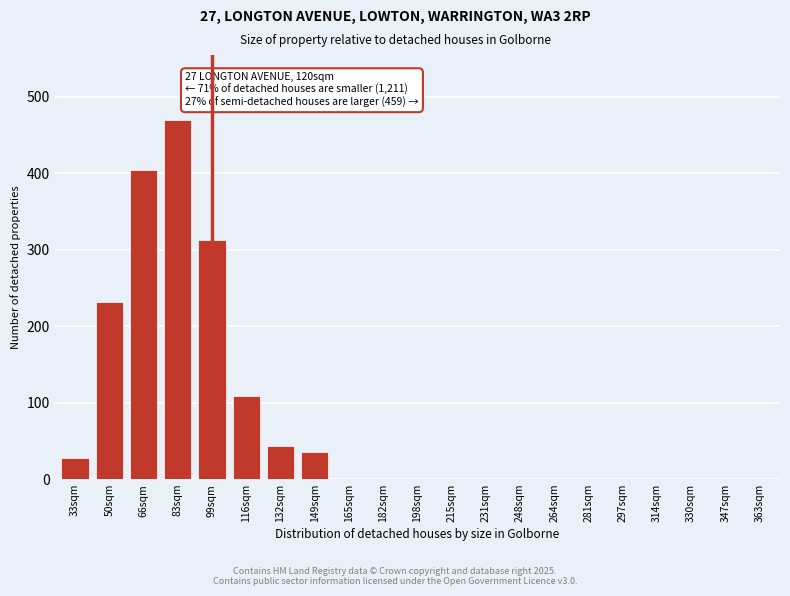

Reading right to left, transcribe all the data shown in this chart.

363sqm=0	347sqm=0	330sqm=0	314sqm=0	297sqm=0	281sqm=0	264sqm=0	248sqm=0	231sqm=0	215sqm=0	198sqm=0	182sqm=0	165sqm=0	149sqm=35	132sqm=43	116sqm=108	99sqm=313	83sqm=470	66sqm=404	50sqm=232	33sqm=28